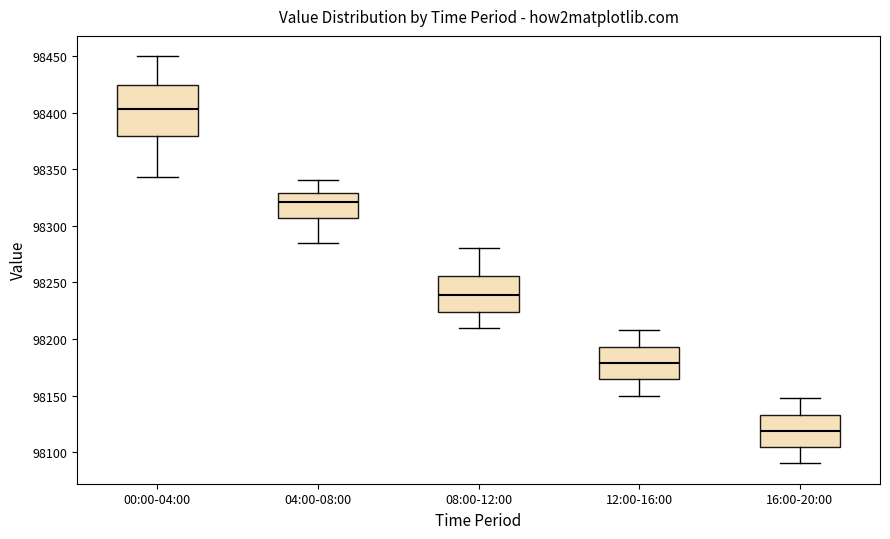

Reading left to right, read every box against the y-axis: the position of its median line, the range the box covers, and the ends of its whiskers. The values are not printed on the chart, so give them approximately, as read against the axis.

00:00-04:00: median 98405, box 98380 to 98425, whiskers 98345 to 98450
04:00-08:00: median 98320, box 98305 to 98330, whiskers 98285 to 98340
08:00-12:00: median 98240, box 98225 to 98255, whiskers 98210 to 98280
12:00-16:00: median 98180, box 98165 to 98195, whiskers 98150 to 98210
16:00-20:00: median 98120, box 98105 to 98135, whiskers 98090 to 98150